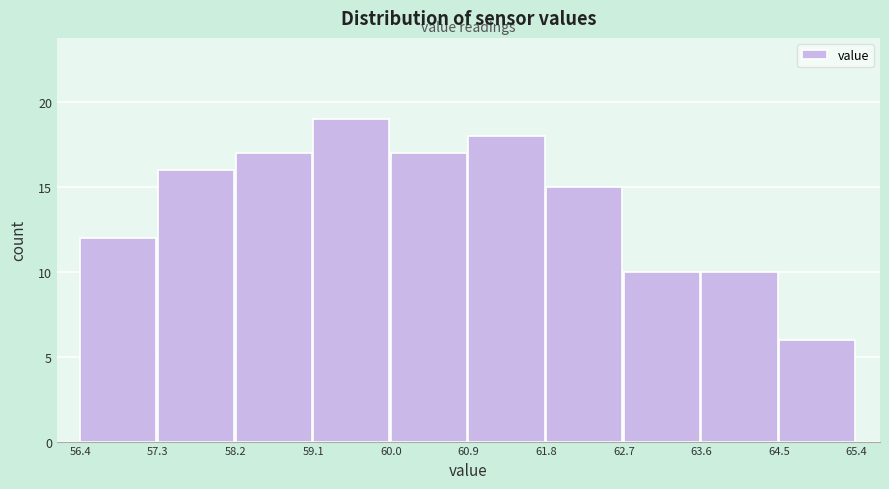

Reading left to right, list every bar in this chart as the range it spans on the x-axis followed by its height. The values are not printed on the chart, so give them approximately, as read against the axis.

56.4 to 57.3: 12
57.3 to 58.2: 16
58.2 to 59.1: 17
59.1 to 60.0: 19
60.0 to 60.9: 17
60.9 to 61.8: 18
61.8 to 62.7: 15
62.7 to 63.6: 10
63.6 to 64.5: 10
64.5 to 65.4: 6